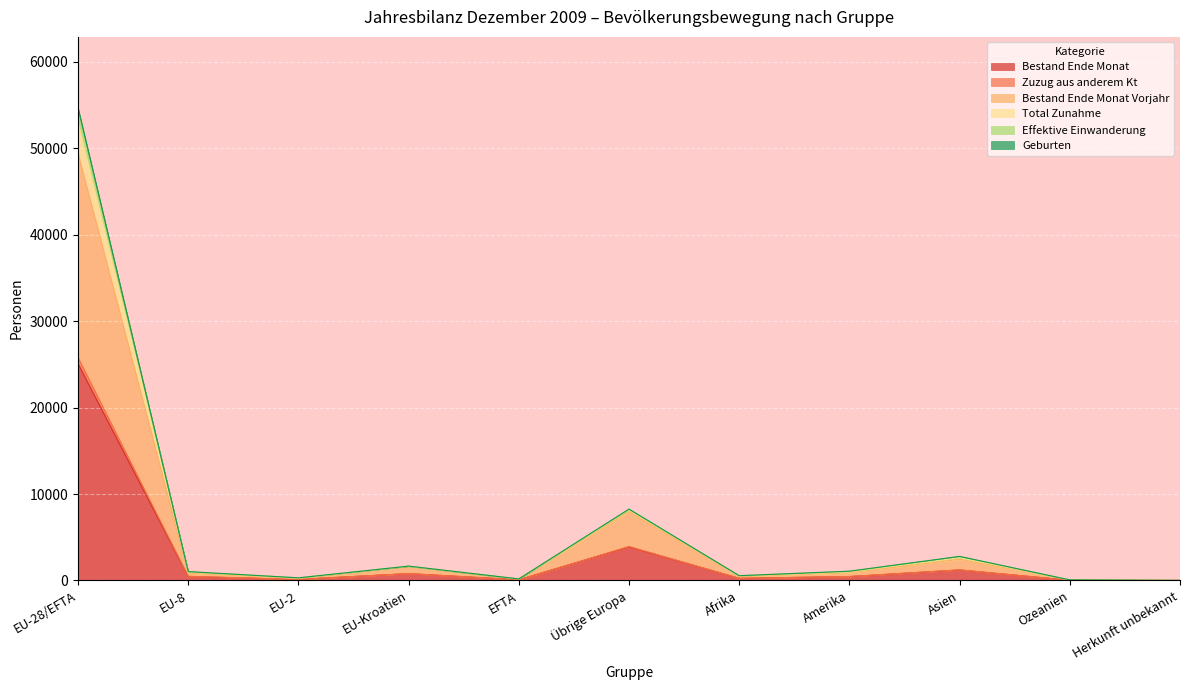

What is the spread (max minus min) of values at Übrige Europa?

4377